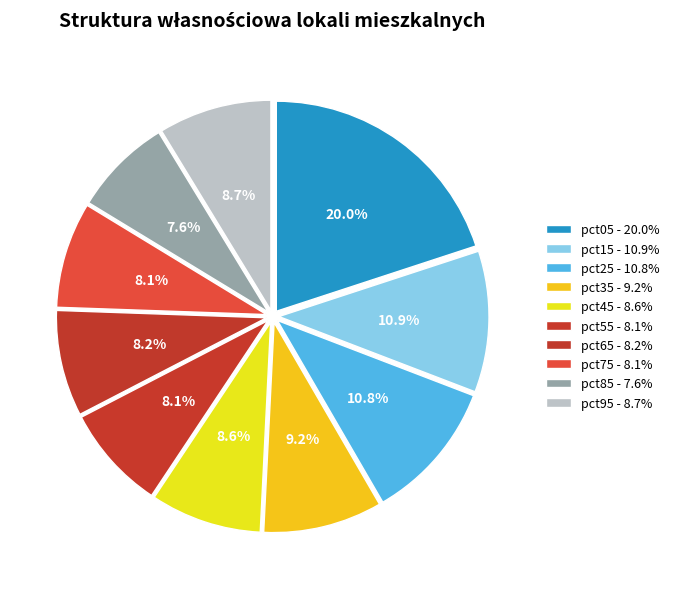

What is the largest slice in the pie chart?

pct05